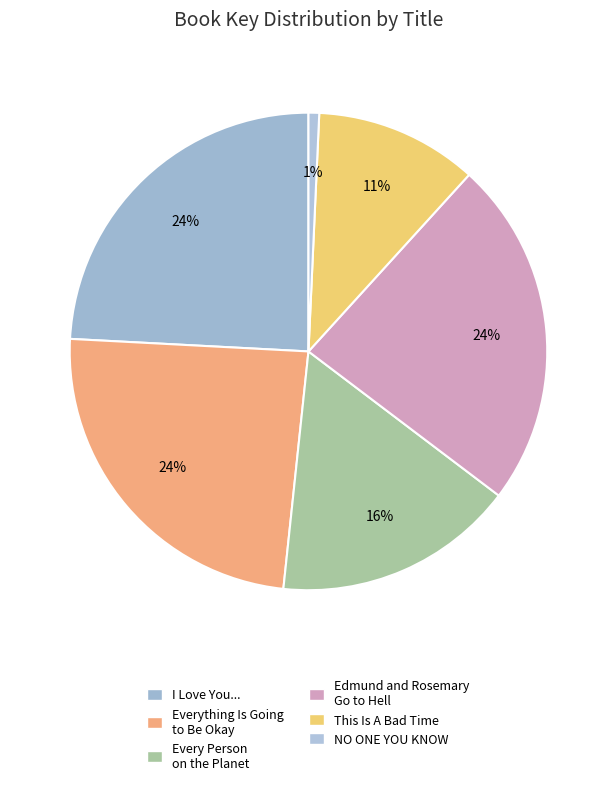

Count the number of slices in the pie.

6